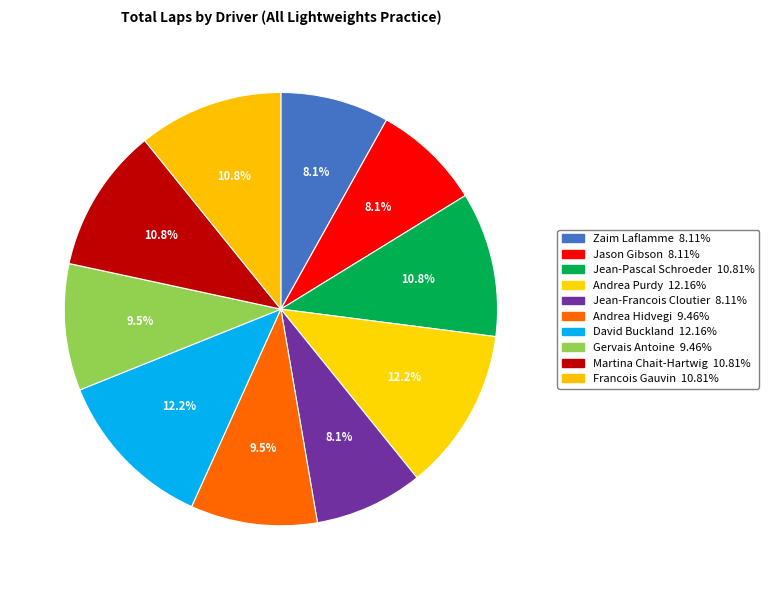

What percentage is the Jason Gibson slice, to the nearest percent?

8%